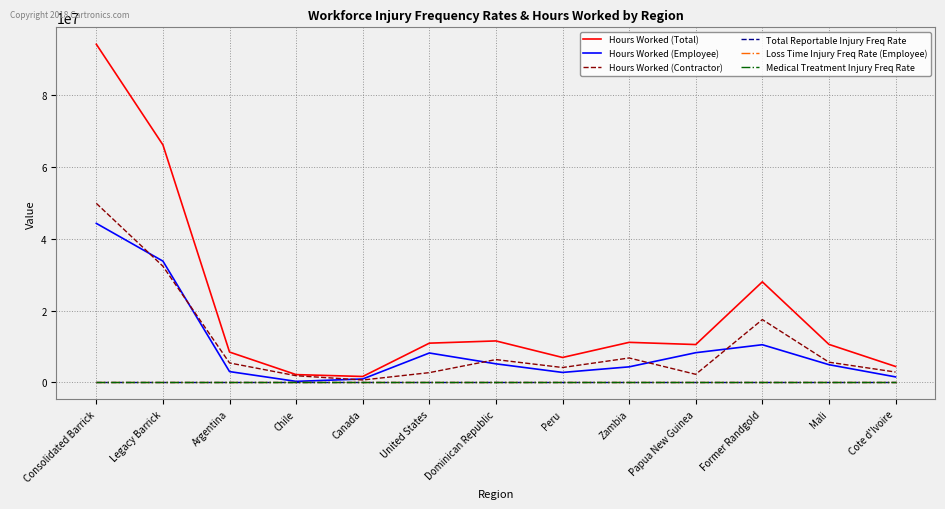

The Hours Worked (Contractor) series shows 2271607.0 at Papua New Guinea. True or false?

True